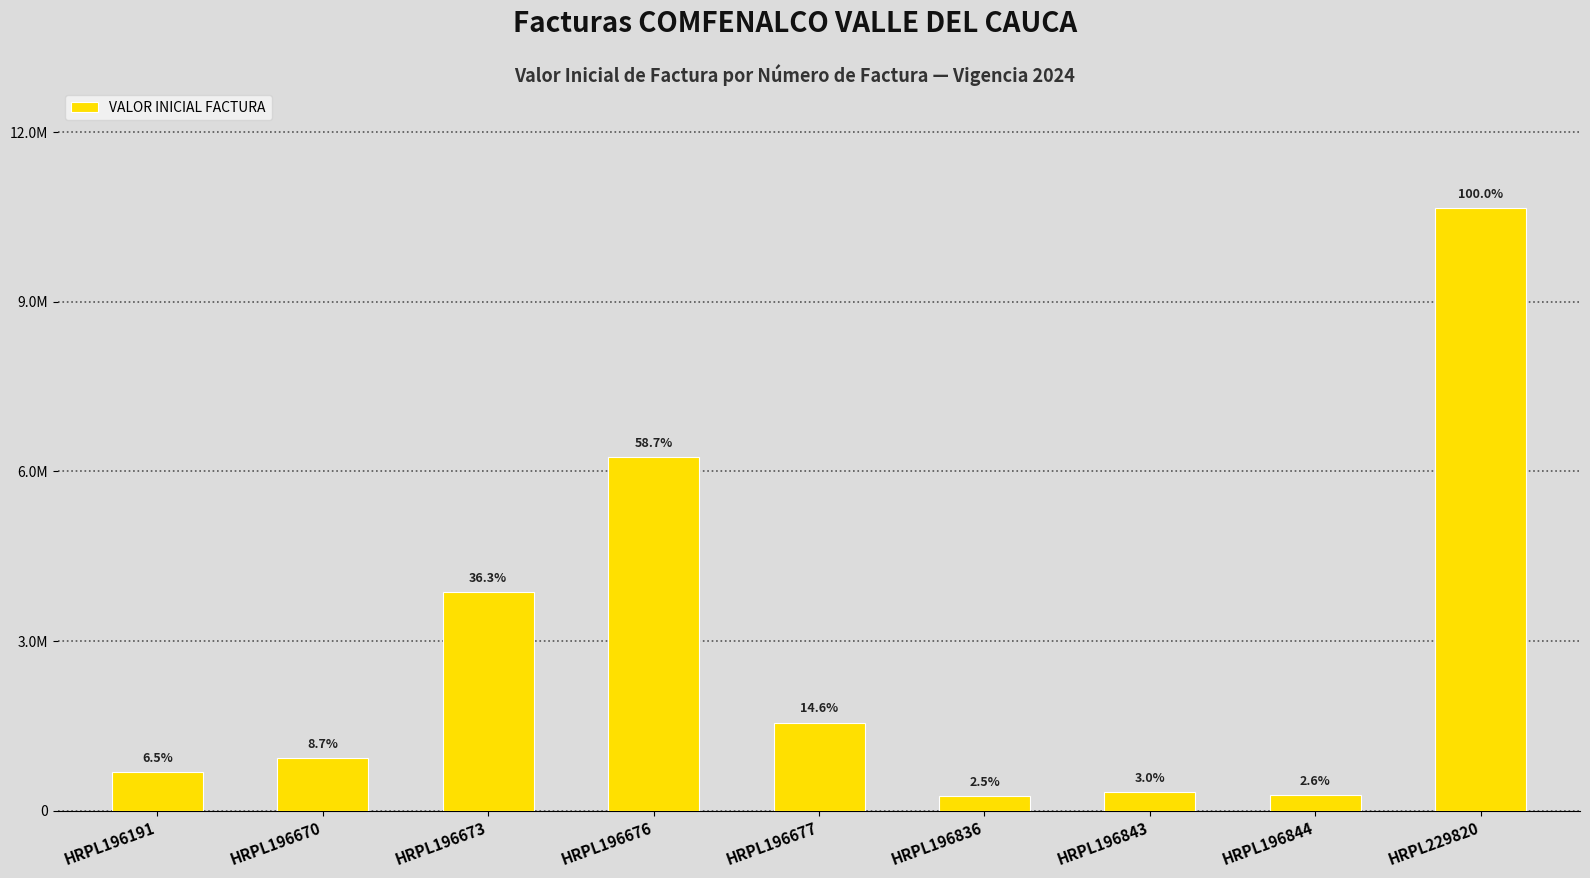

What is the change in value from HRPL196676 to HRPL196844?

-5983239